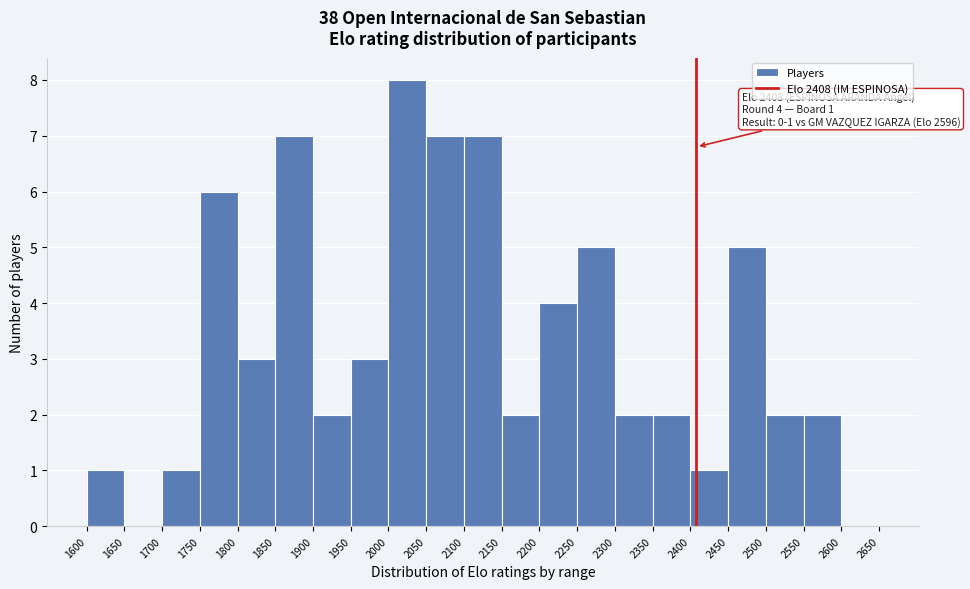

Which range on the x-axis has the tallest bar?

2000 to 2050